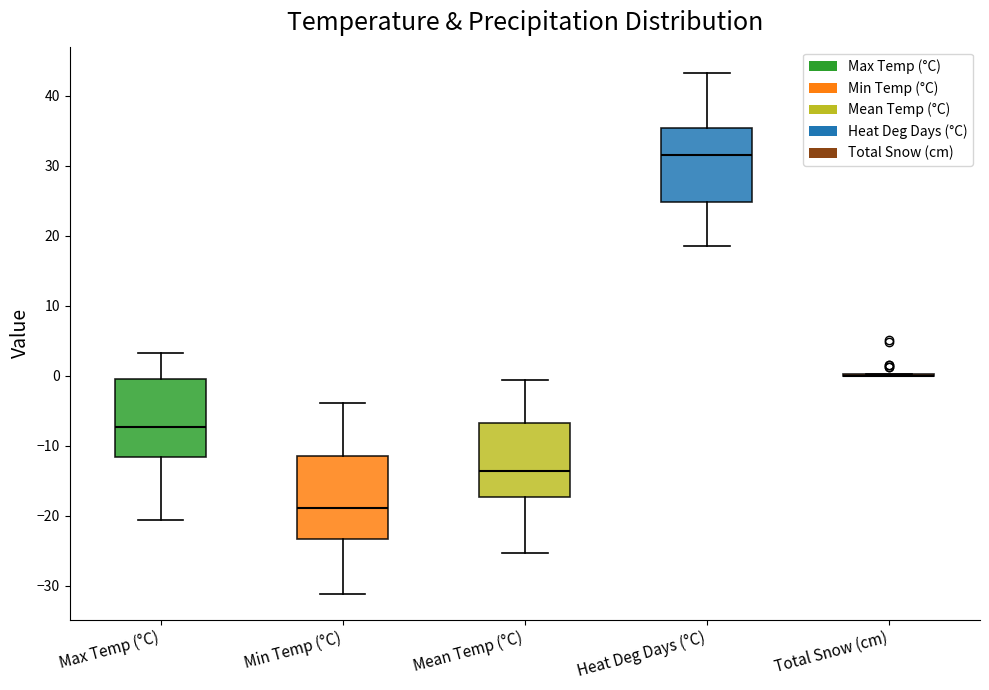

Reading left to right, read every box against the y-axis: the position of its median line, the range the box covers, and the ends of its whiskers. The values are not printed on the chart, so give them approximately, as read against the axis.

Max Temp (°C): median -7, box -12 to 0, whiskers -21 to 3
Min Temp (°C): median -19, box -23 to -11, whiskers -31 to -4
Mean Temp (°C): median -14, box -17 to -7, whiskers -25 to -1
Heat Deg Days (°C): median 32, box 25 to 35, whiskers 19 to 43
Total Snow (cm): box collapsed to a line at 0, whiskers 0 to 0